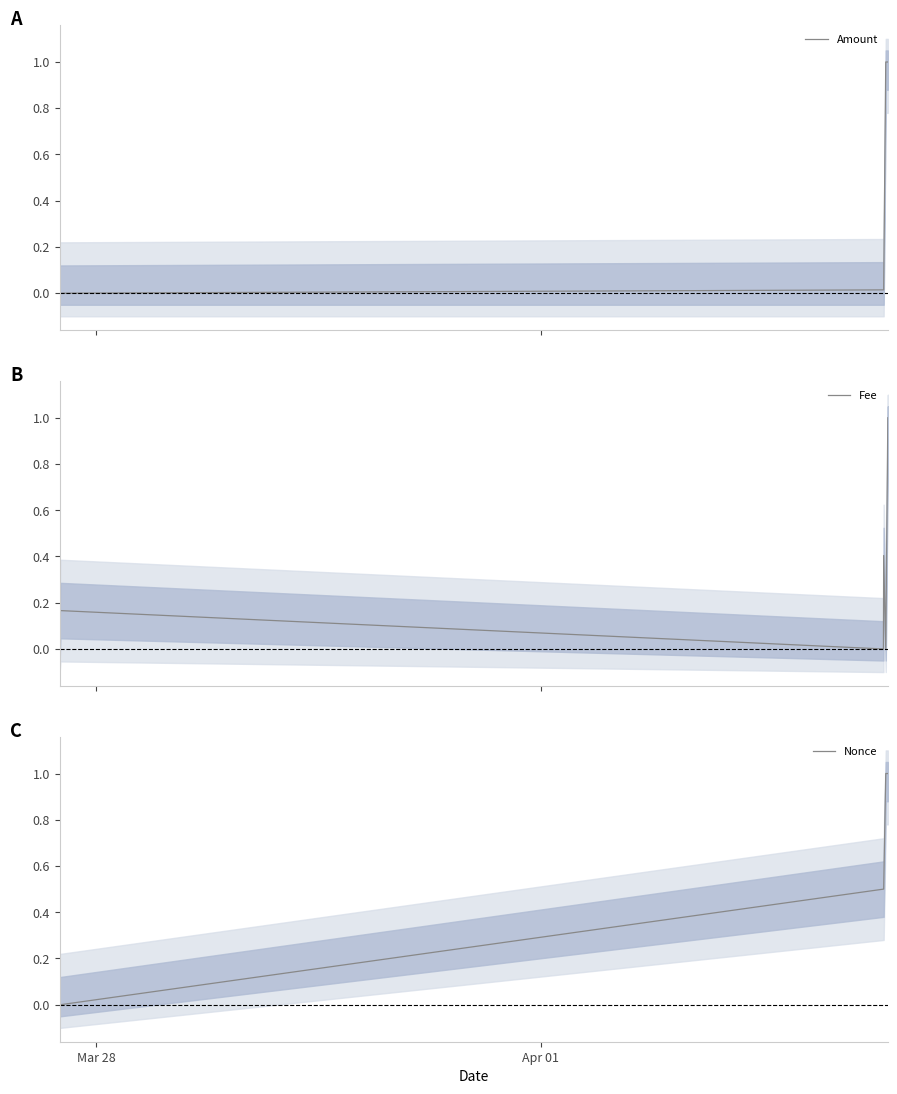

What is the maximum value for Nonce?

1.0